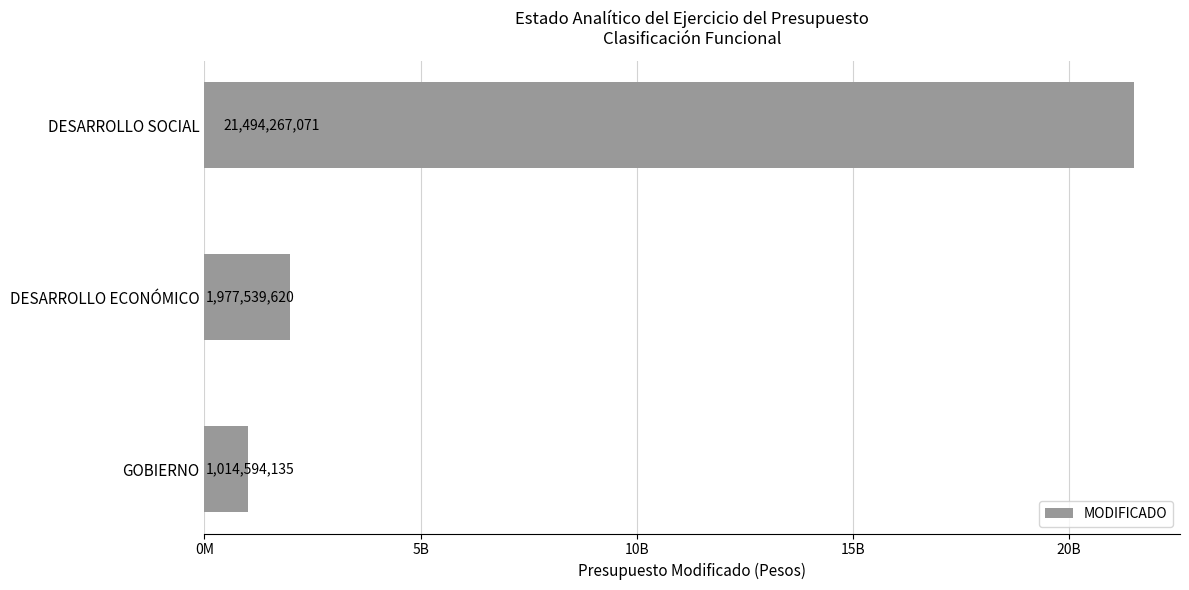

What is the difference between the maximum and minimum values?

20479672936